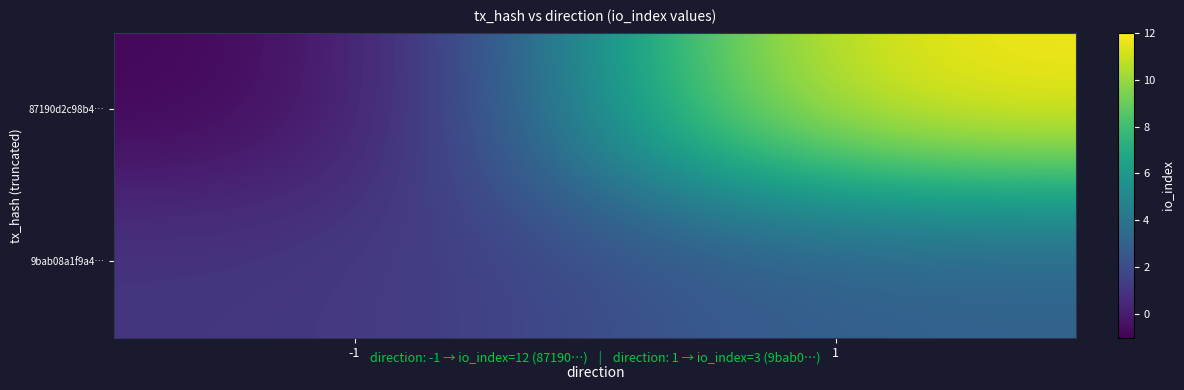

Rank the series at -1 from lowest to highest value.

87190d2c98b4…, 9bab08a1f9a4…